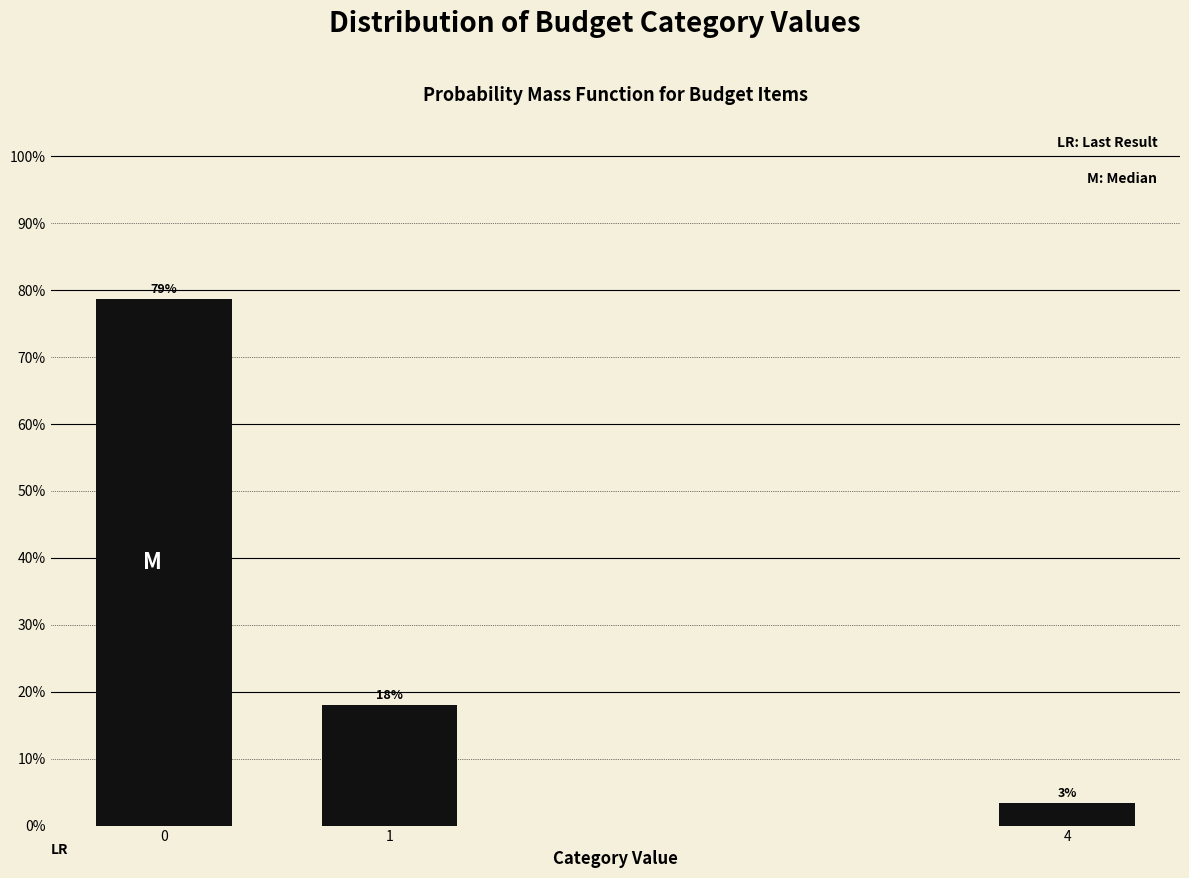

Does the chart contain any negative values?

No